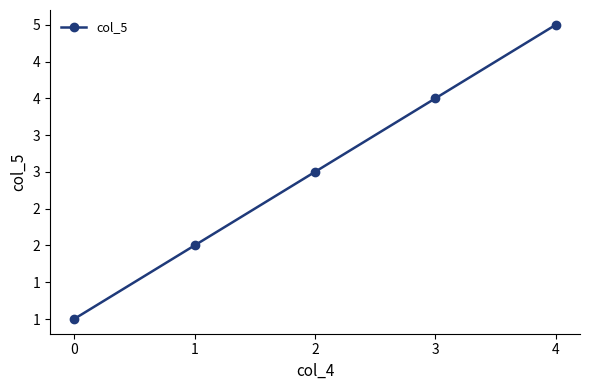

List the labels in order of value, largest first.

4, 3, 2, 1, 0